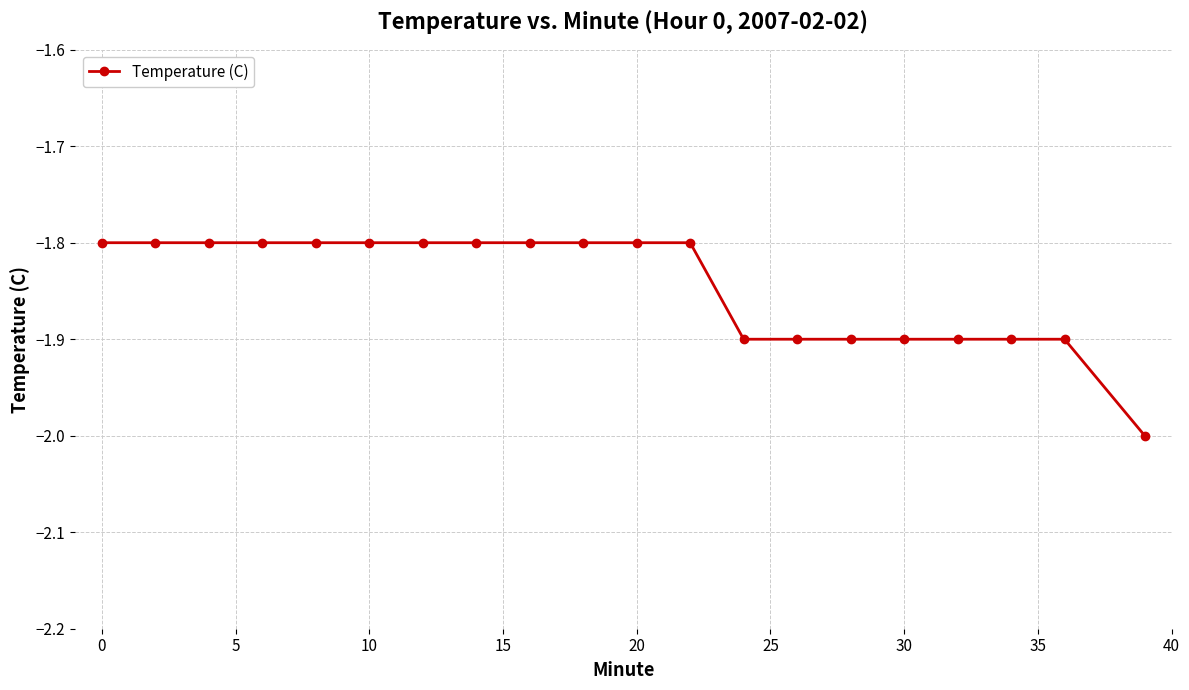

What is the minimum value shown in the chart?

-2.0